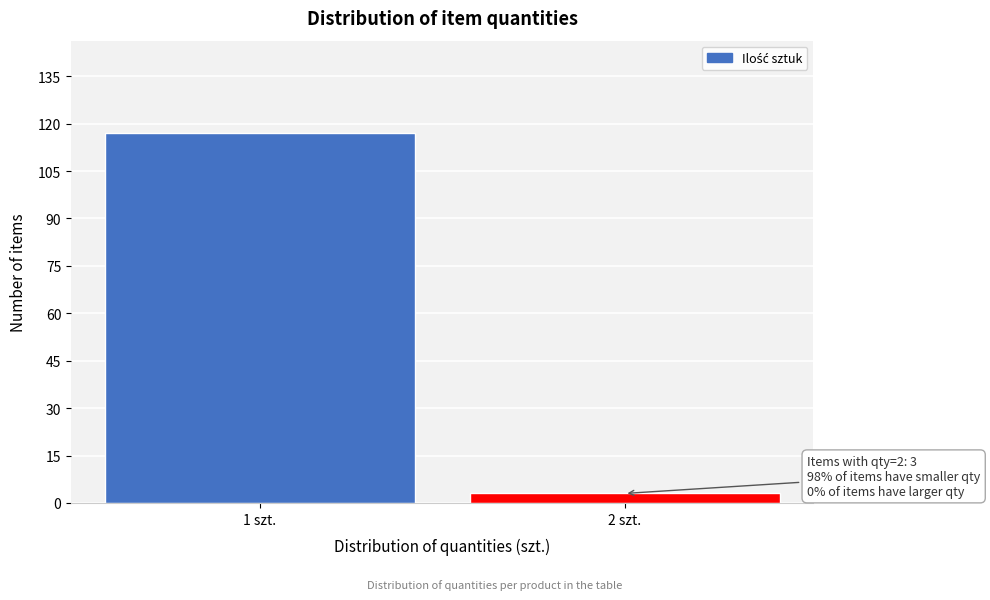

Reading left to right, what are all the values shown in this chart?

1 szt.=117	2 szt.=3